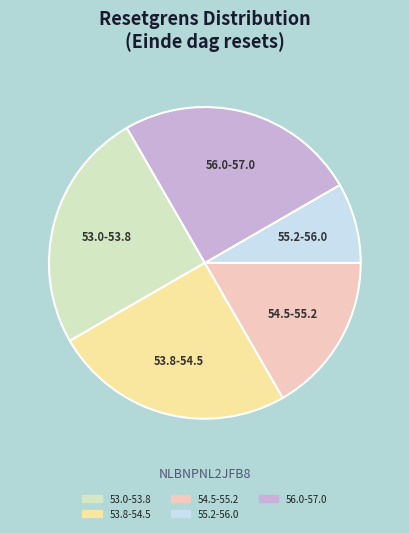

Which category has the smallest portion of the pie?

55.2-56.0